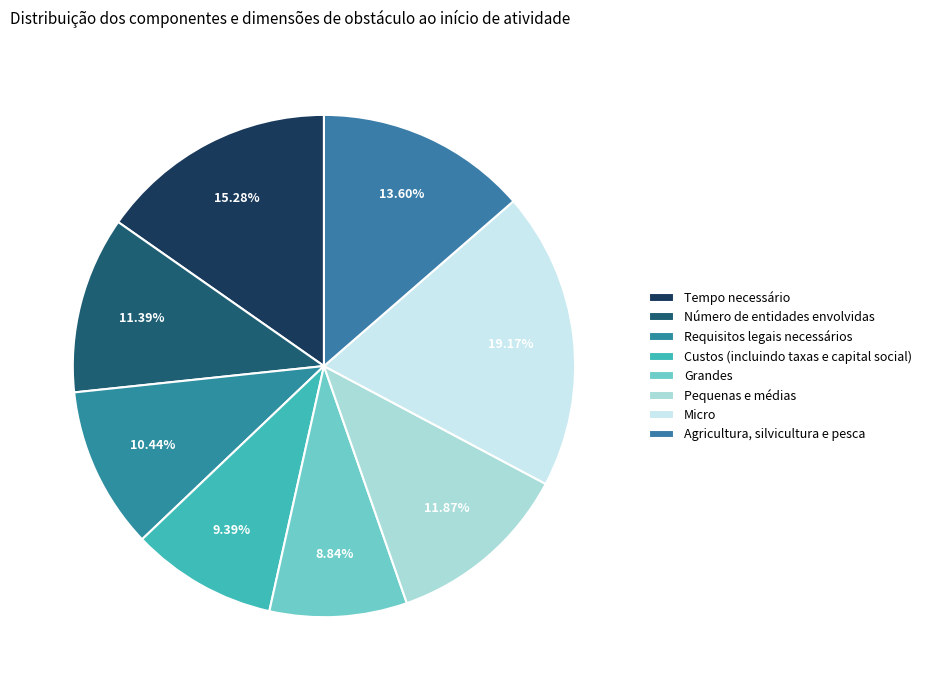

True or false: Agricultura, silvicultura e pesca accounts for 14% of the total.

True